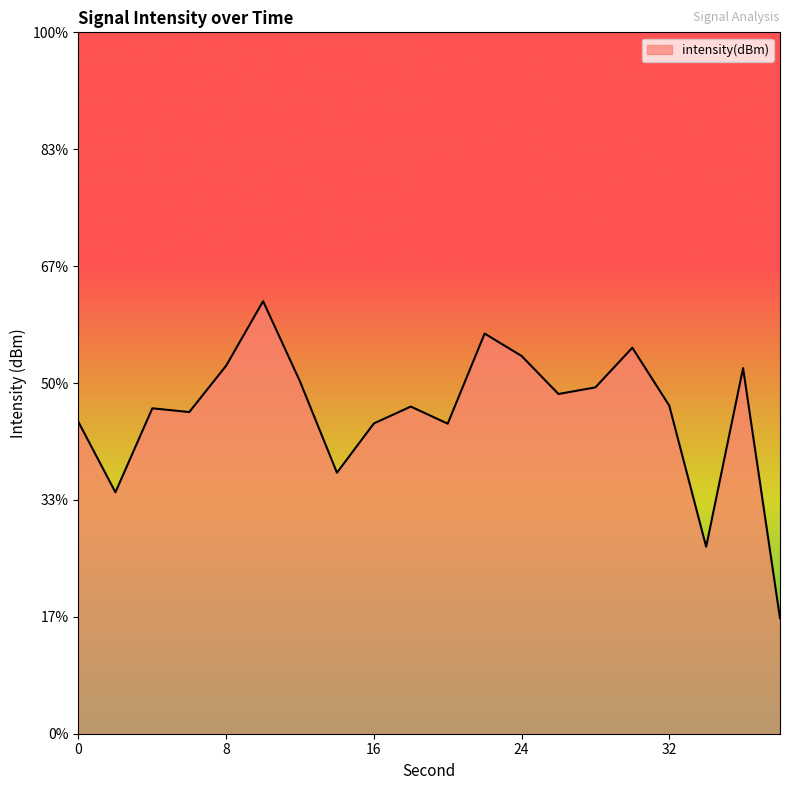

Reading left to right, extract all data points from this chart.

-133.3	-139.3	-132.2	-132.5	-128.5	-123.0	-129.9	-137.7	-133.5	-132.0	-133.5	-125.8	-127.7	-130.9	-130.4	-127.0	-131.9	-144.0	-128.7	-150.1